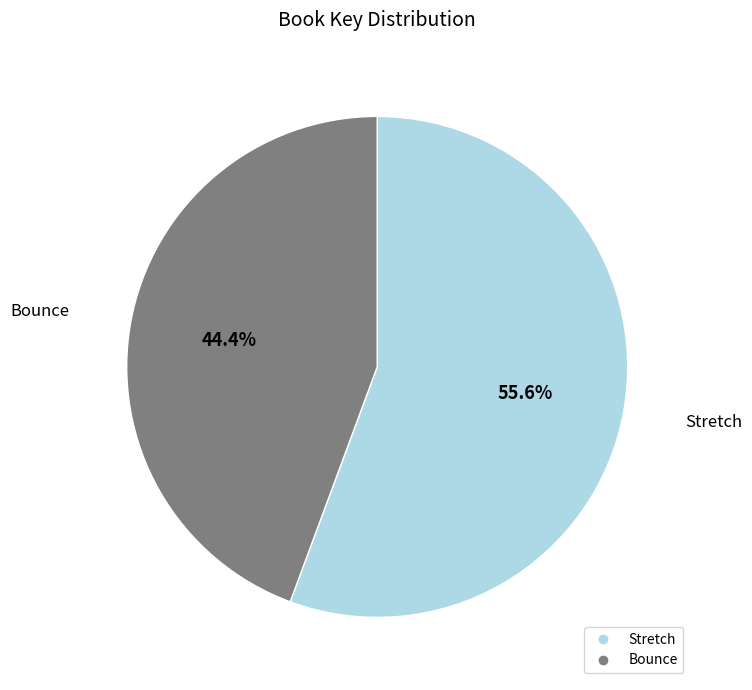

Is Stretch the majority of the pie?

Yes